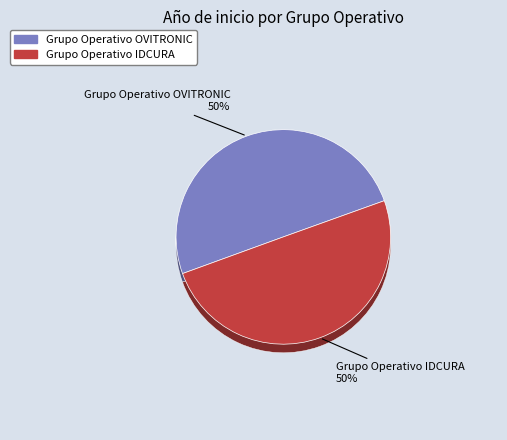

Which category has the biggest portion of the pie?

Grupo Operativo OVITRONIC